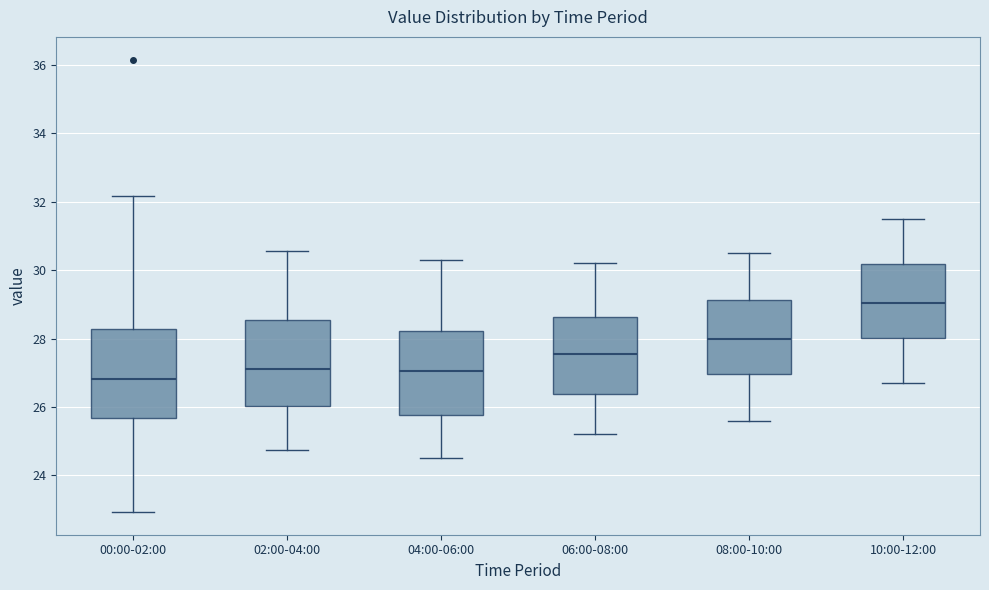

Reading left to right, read every box against the y-axis: the position of its median line, the range the box covers, and the ends of its whiskers. The values are not printed on the chart, so give them approximately, as read against the axis.

00:00-02:00: median 26.8, box 25.6 to 28.2, whiskers 23.0 to 32.2
02:00-04:00: median 27.2, box 26.0 to 28.6, whiskers 24.8 to 30.6
04:00-06:00: median 27.0, box 25.8 to 28.2, whiskers 24.6 to 30.4
06:00-08:00: median 27.6, box 26.4 to 28.6, whiskers 25.2 to 30.2
08:00-10:00: median 28.0, box 27.0 to 29.2, whiskers 25.6 to 30.6
10:00-12:00: median 29.0, box 28.0 to 30.2, whiskers 26.8 to 31.6